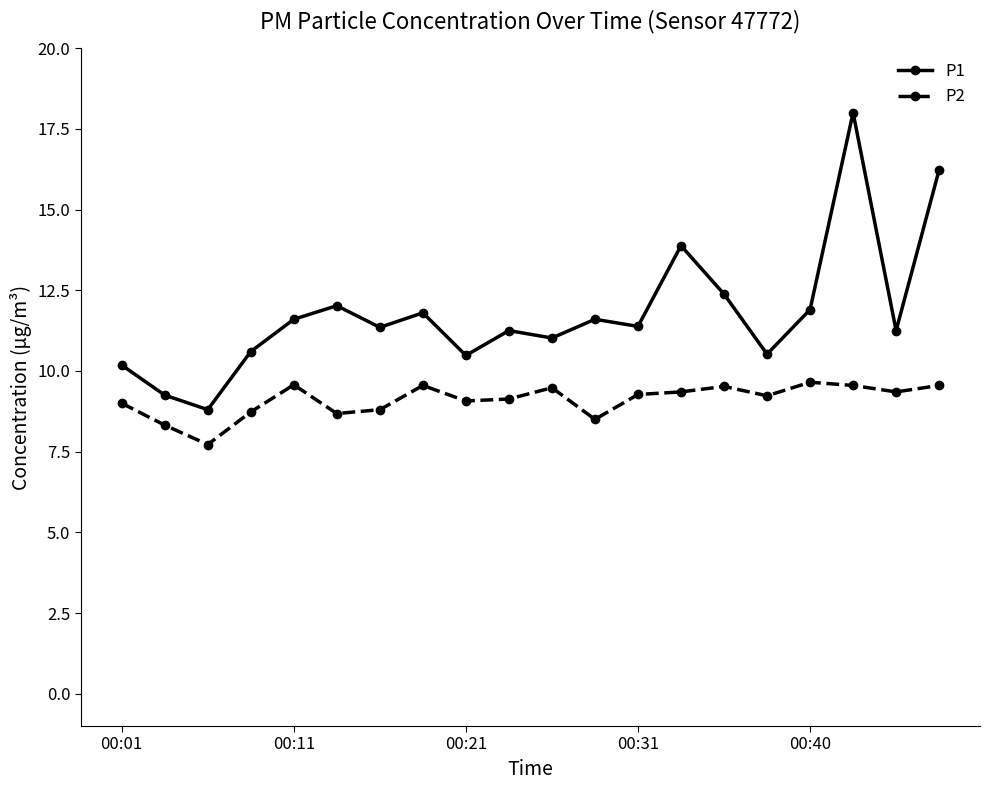

What is the maximum value for P2?

9.7